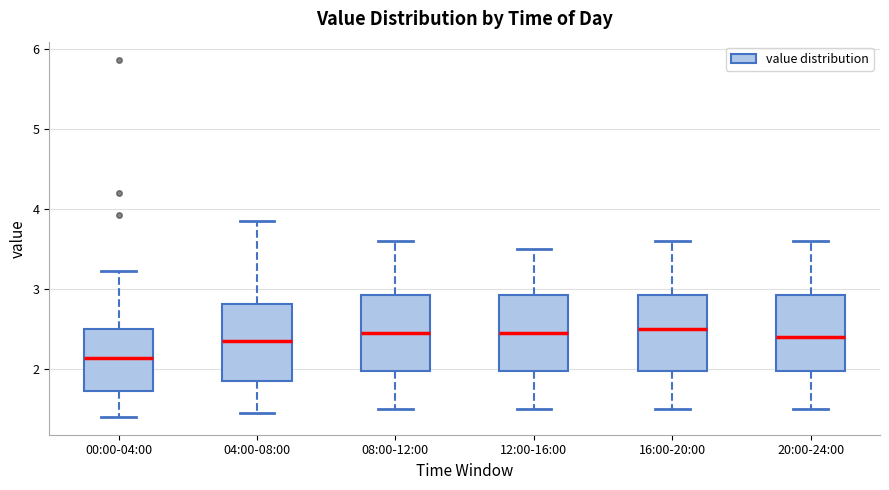

Reading left to right, transcribe this box plot: for each box, give where its median line is, the range the box spans, and where its two whiskers end, as read against the y-axis. The values are not printed on the chart, so give them approximately, as read against the axis.

00:00-04:00: median 2.1, box 1.7 to 2.5, whiskers 1.4 to 3.2
04:00-08:00: median 2.4, box 1.9 to 2.8, whiskers 1.5 to 3.9
08:00-12:00: median 2.5, box 2.0 to 2.9, whiskers 1.5 to 3.6
12:00-16:00: median 2.5, box 2.0 to 2.9, whiskers 1.5 to 3.5
16:00-20:00: median 2.5, box 2.0 to 2.9, whiskers 1.5 to 3.6
20:00-24:00: median 2.4, box 2.0 to 2.9, whiskers 1.5 to 3.6